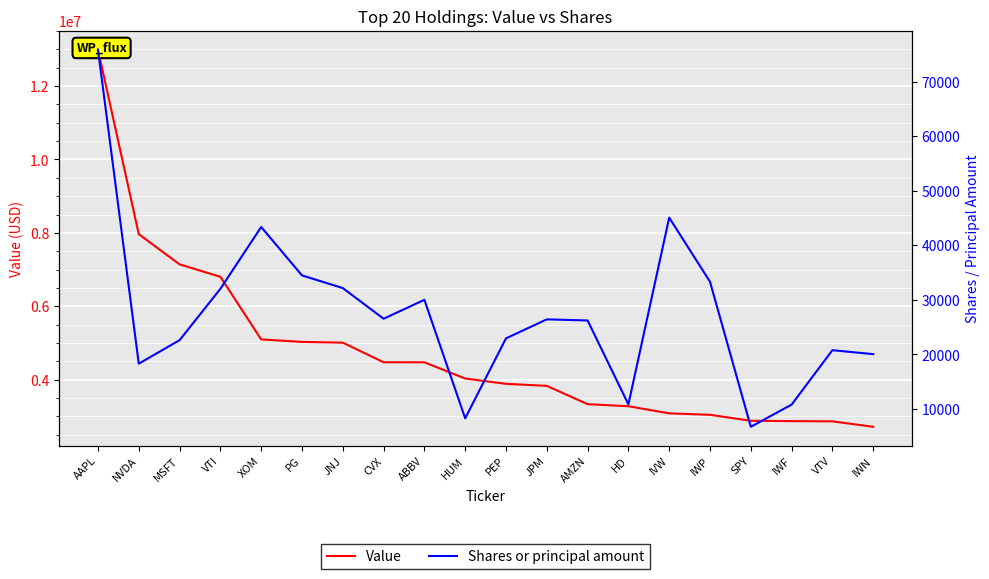

Is this an area chart (filled region under the line)?

No